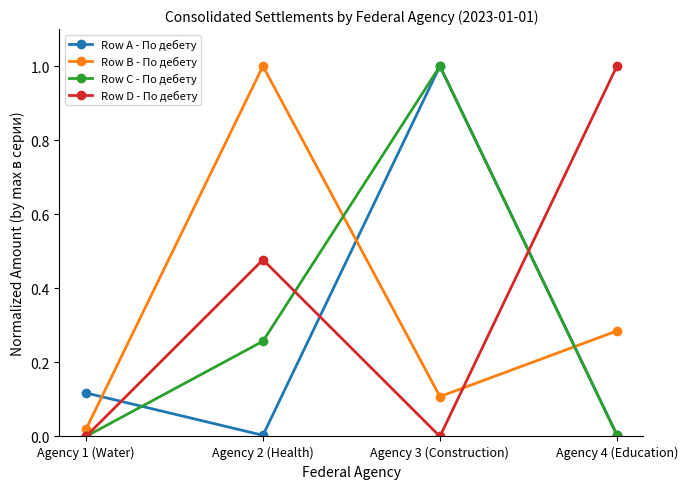

What is the difference between the Row C - По дебету values at Agency 2 (Health) and Agency 3 (Construction)?

0.7